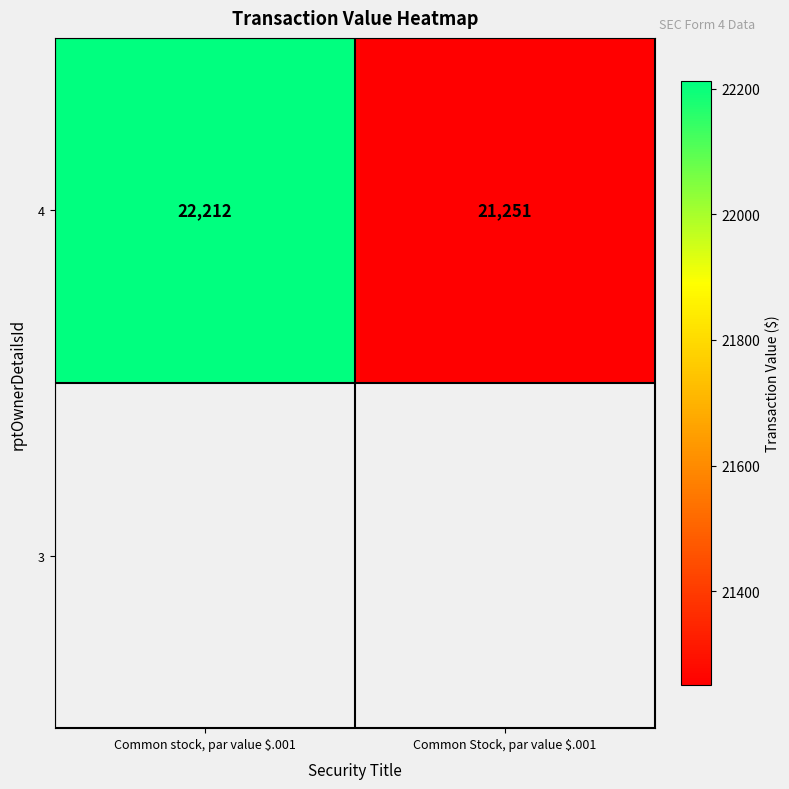

Read the value at Common Stock, par value $.001.

21251